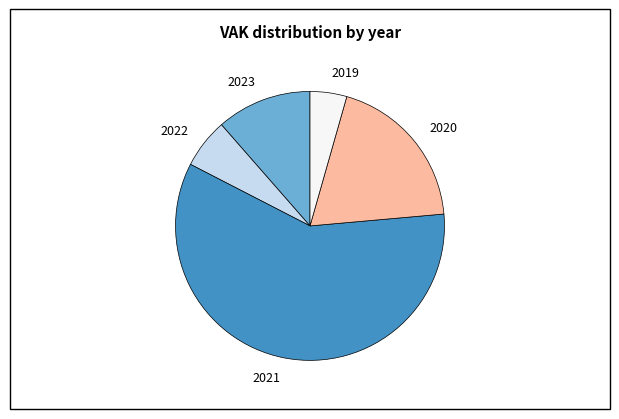

The 2021 slice represents 72% of the pie. True or false?

False